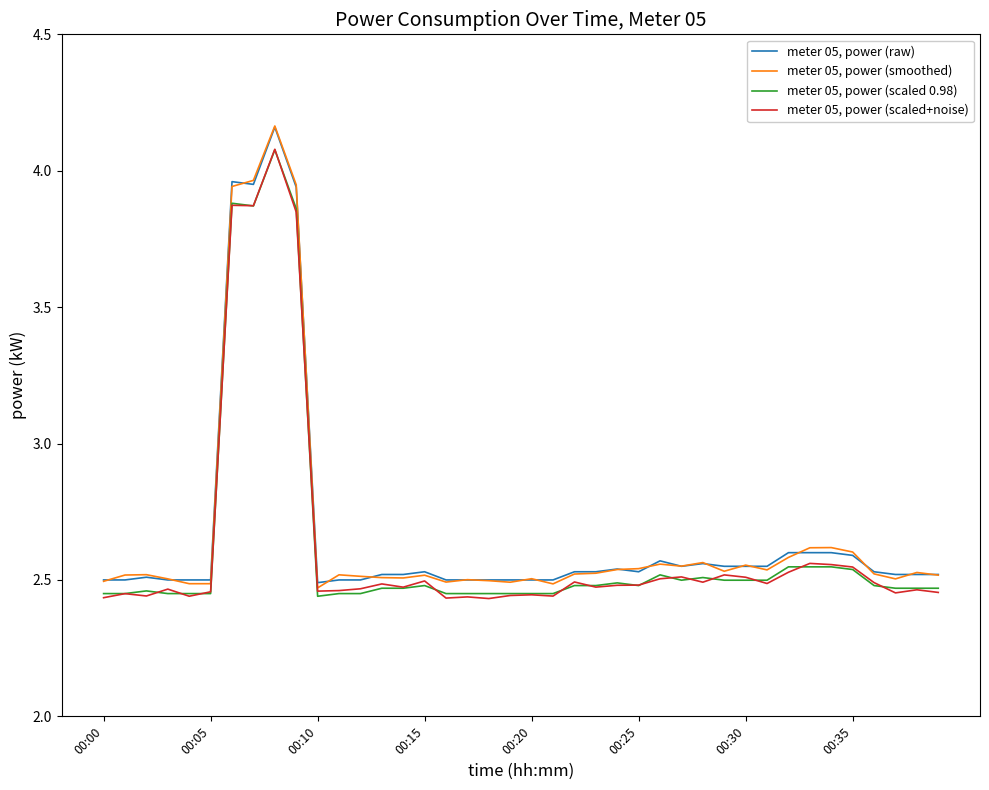

Rank the series by their maximum value, from lowest to highest.

meter 05, power (scaled 0.98), meter 05, power (scaled+noise), meter 05, power (raw), meter 05, power (smoothed)